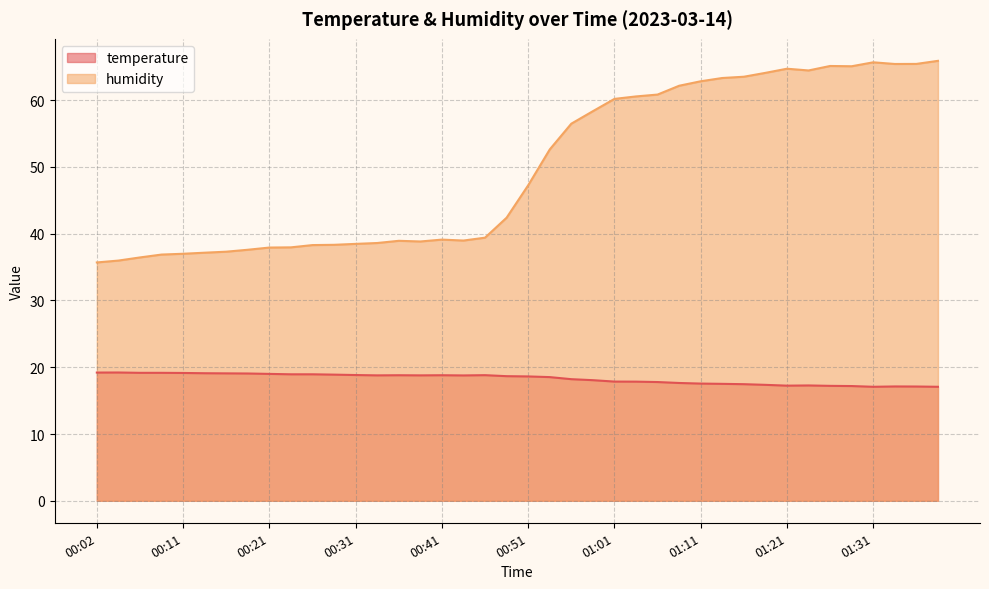

At which label is humidity closest to 50?

00:53